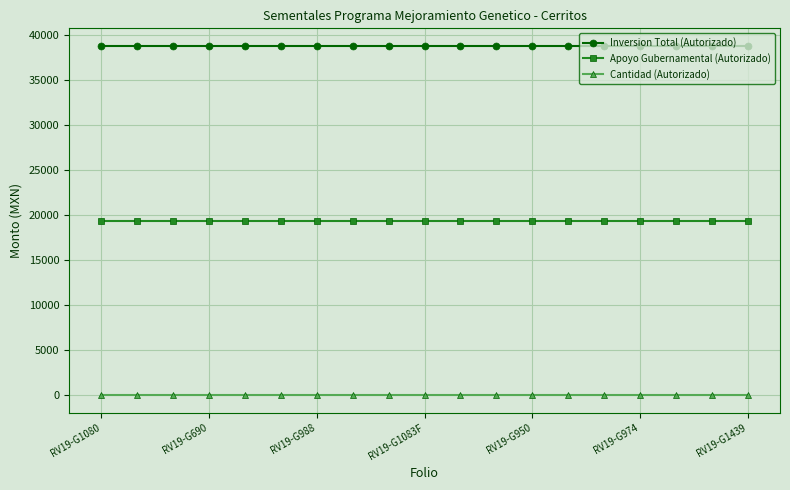

Rank the series by their maximum value, from lowest to highest.

Cantidad (Autorizado), Apoyo Gubernamental (Autorizado), Inversion Total (Autorizado)